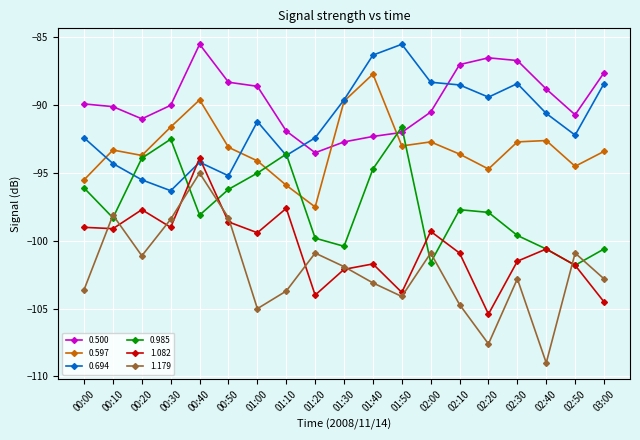

What is the minimum value for 0.500?

-93.5